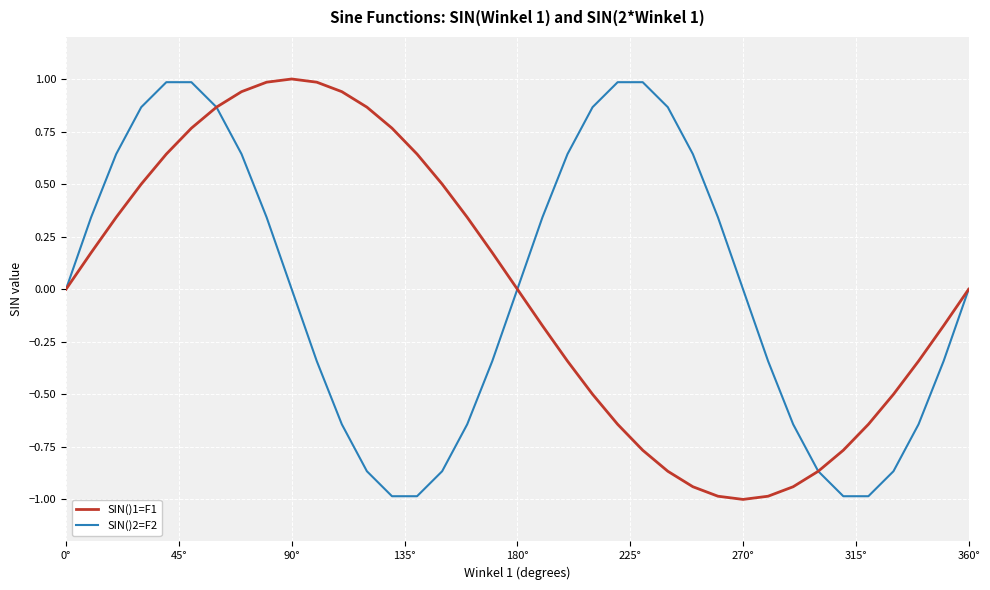

What is the minimum value for SIN()2=F2?

-1.0